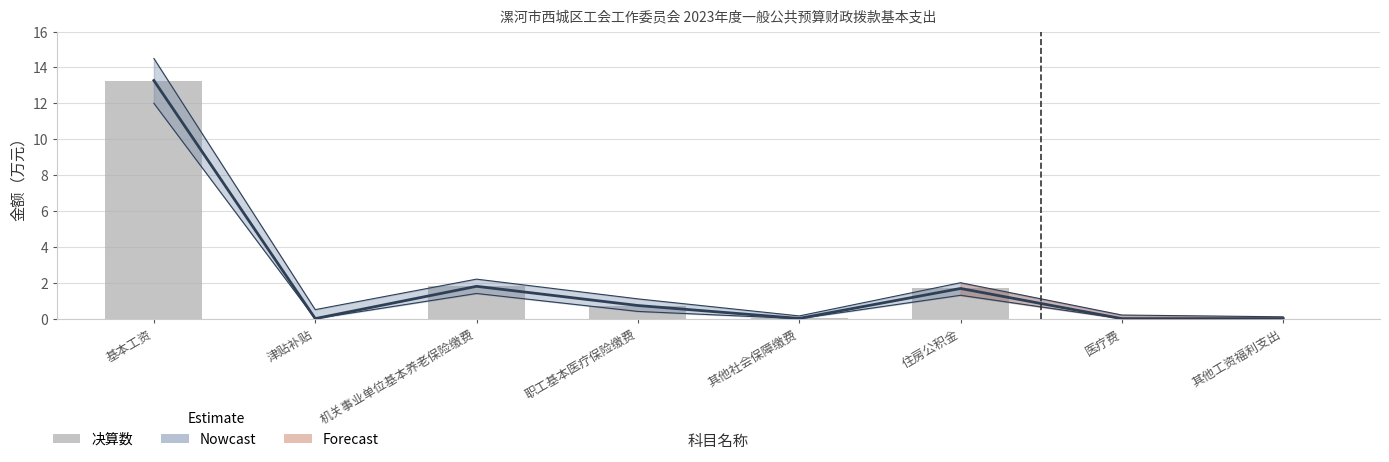

Between 基本工资 and 其他社会保障缴费, which series saw the biggest shift?

Nowcast